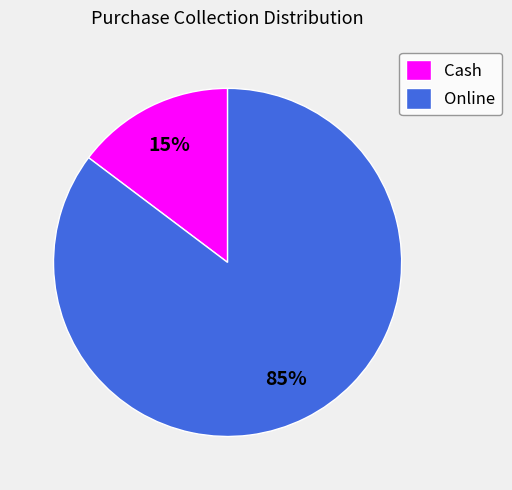

To the nearest percent, what percentage of the pie is Cash?

15%